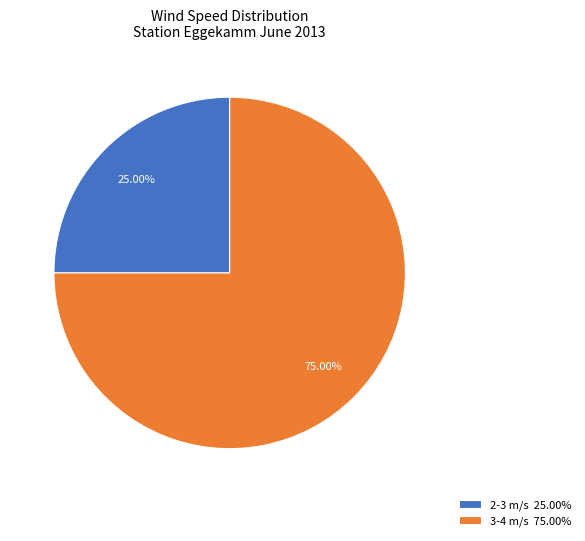

Between 2-3 m/s 25.00% and 3-4 m/s 75.00%, which is larger?

3-4 m/s 75.00%